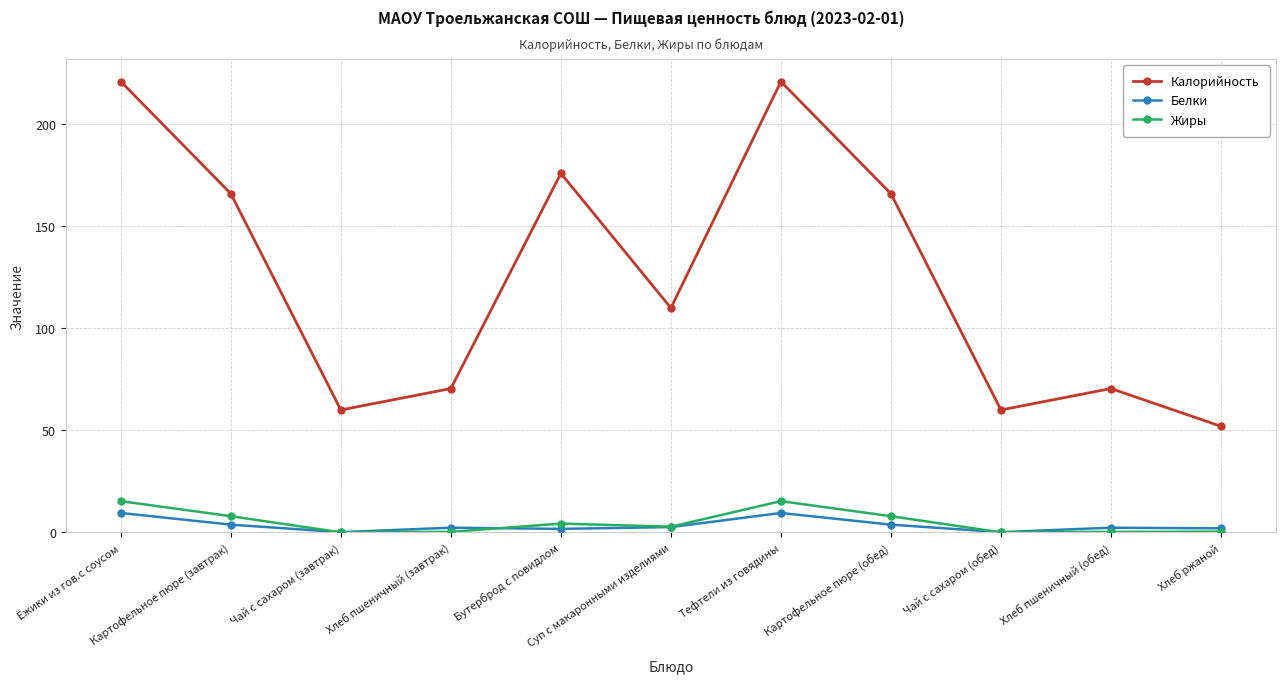

What is the spread (max minus min) of values at Тефтели из говядины?

211.5